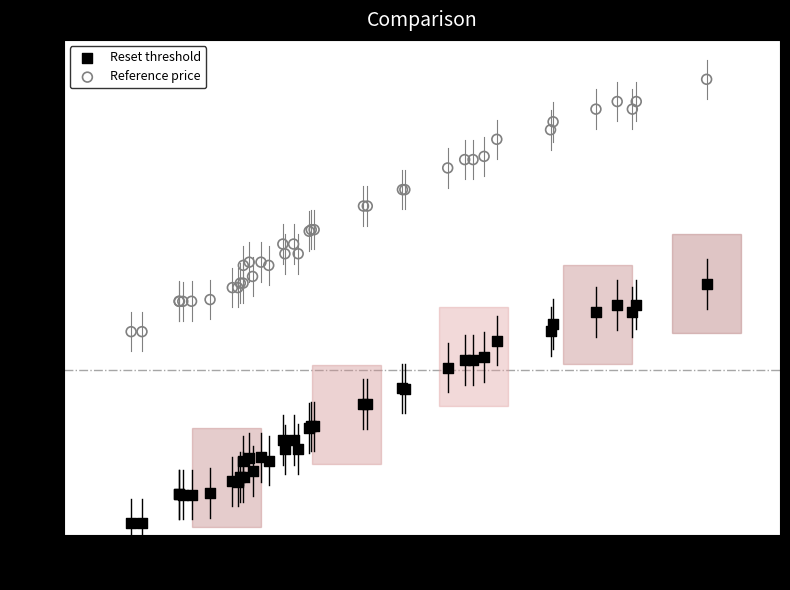

Which series reaches the maximum Y coordinate?

Reference price